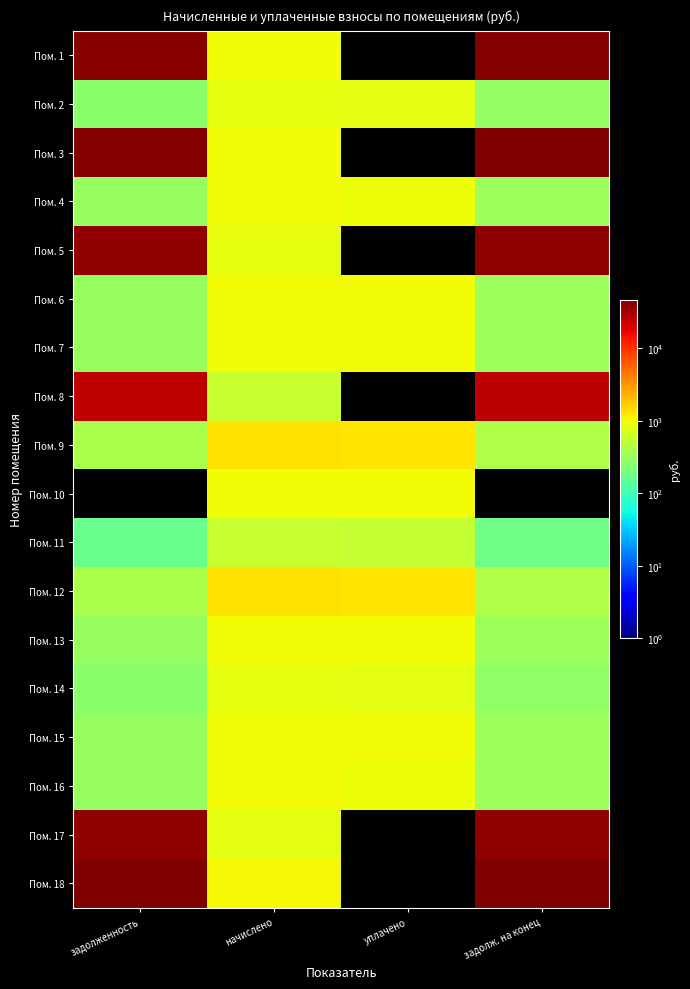

How many series are shown in this chart?

18